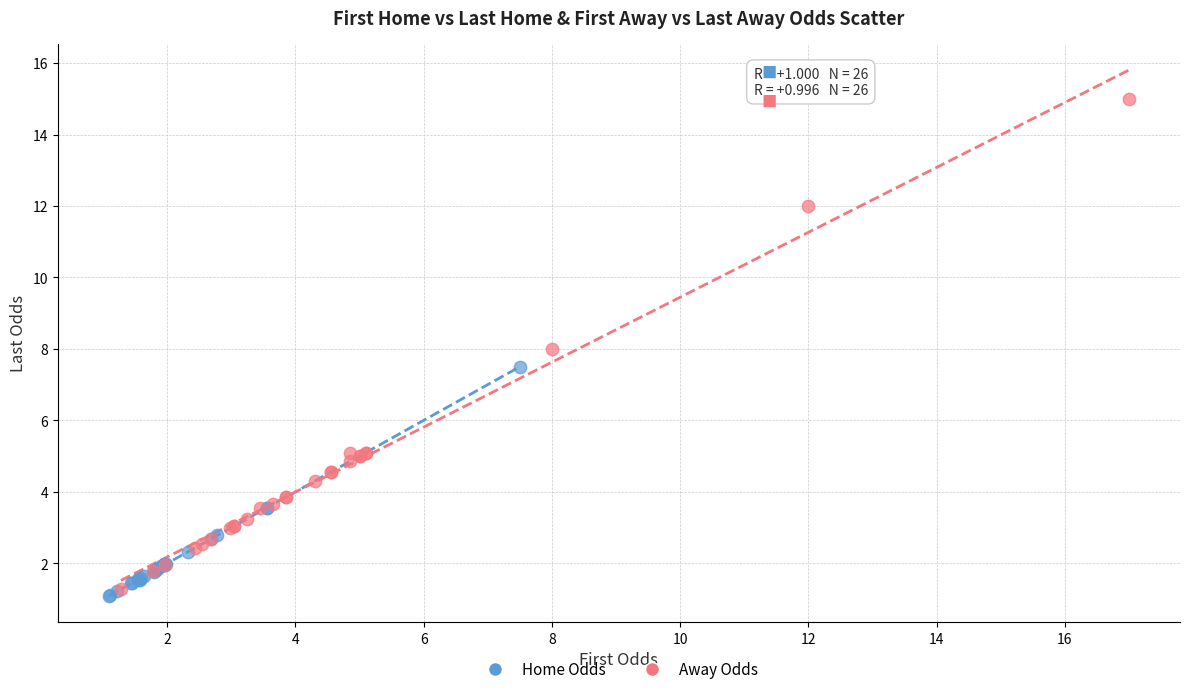

Which series has the largest Y range (max minus min)?

Away Odds